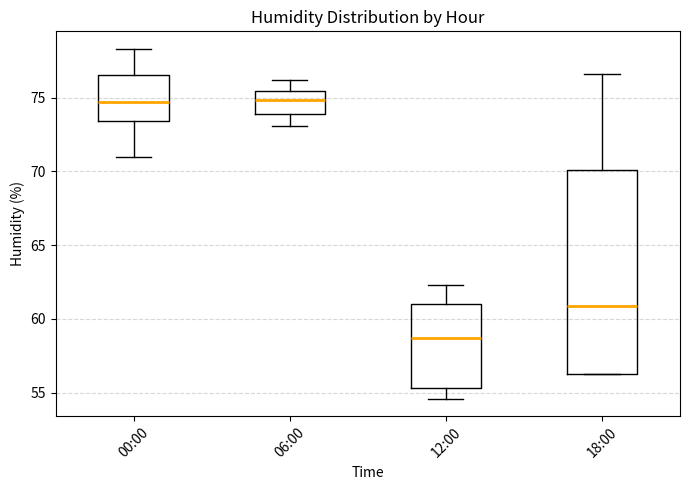

Reading left to right, transcribe this box plot: for each box, give where its median line is, the range the box spans, and where its two whiskers end, as read against the y-axis. The values are not printed on the chart, so give them approximately, as read against the axis.

00:00: median 74.5, box 73.5 to 76.5, whiskers 71.0 to 78.5
06:00: median 75.0, box 74.0 to 75.5, whiskers 73.0 to 76.0
12:00: median 58.5, box 55.5 to 61.0, whiskers 54.5 to 62.5
18:00: median 61.0, box 56.5 to 70.0, whiskers 56.5 to 76.5